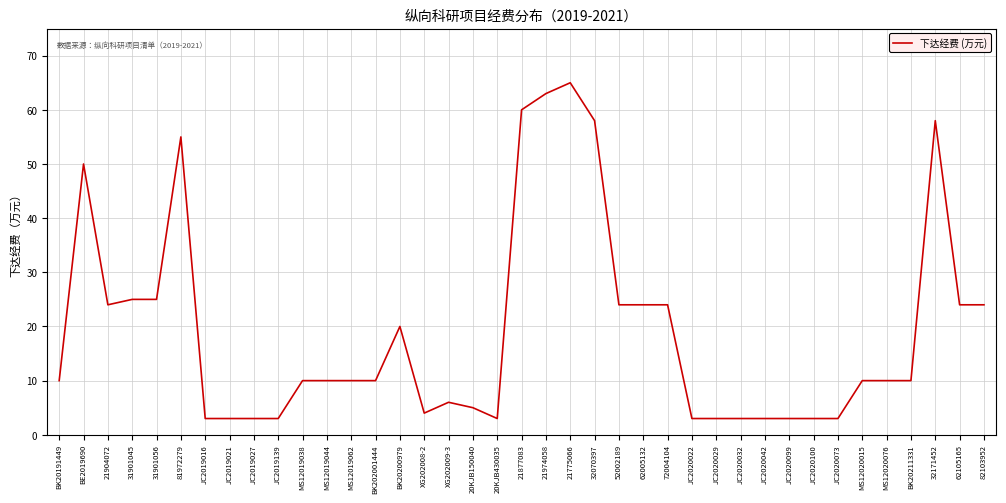

What position from the left is JC2020073?

33